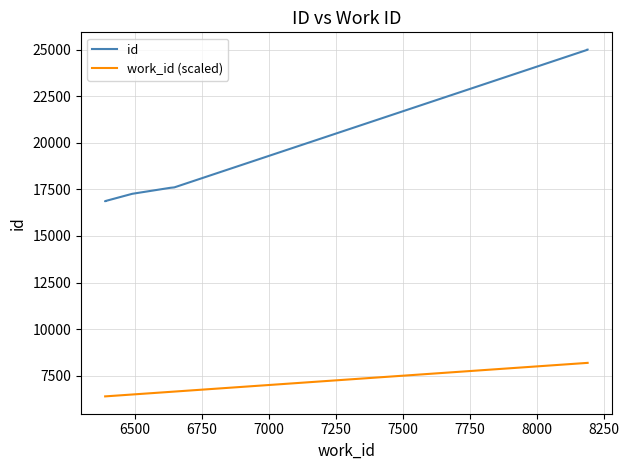

How many lines are shown in the chart?

2